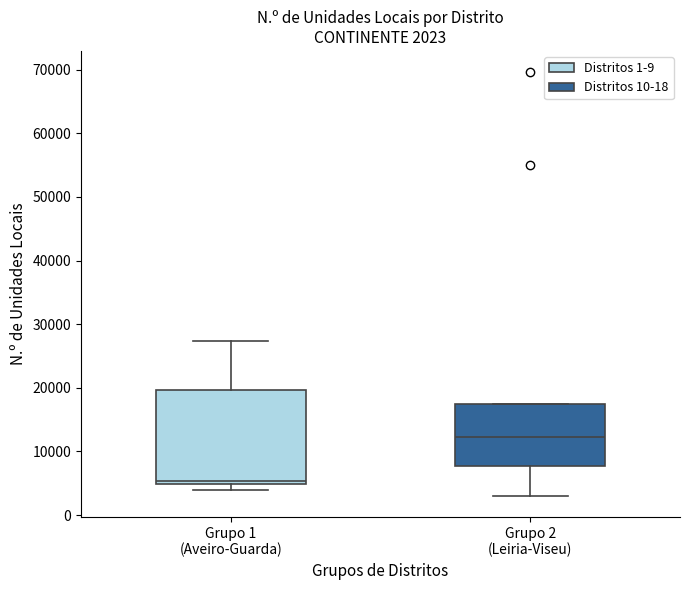

Which box's median line is the highest?

Grupo 2 (Leiria-Viseu)